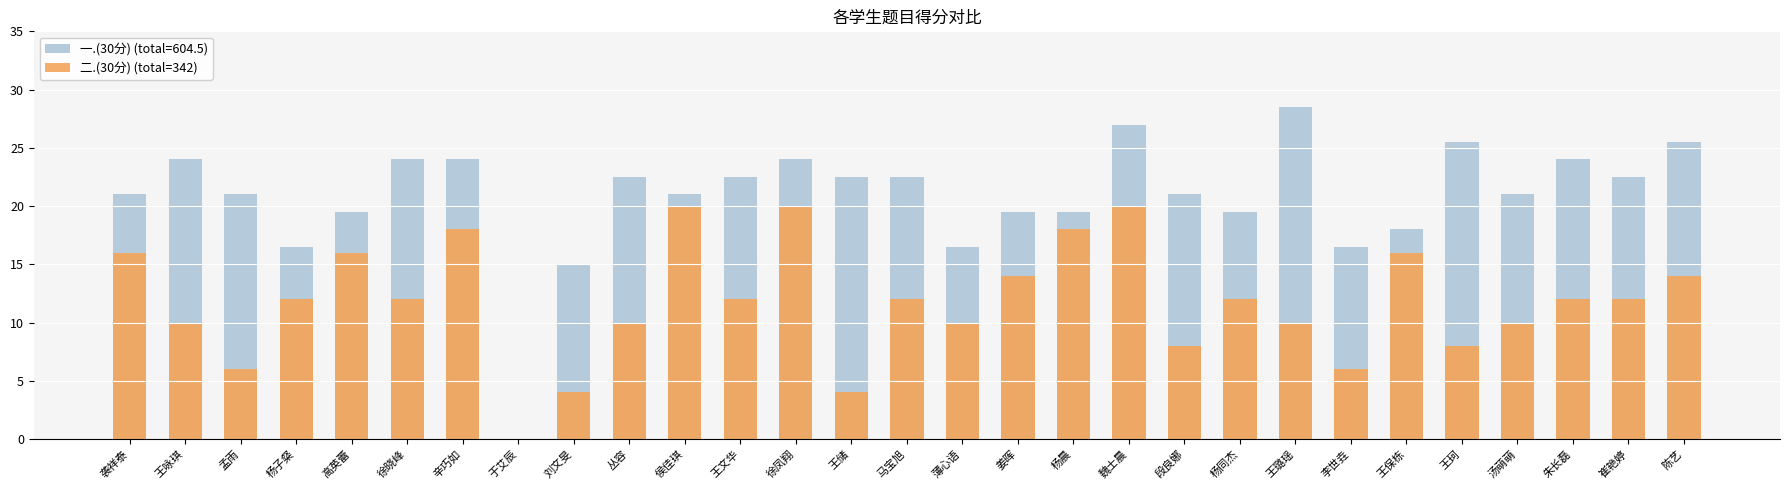

Reading right to left, what are all the values shown in this chart?

一.(30分): 陈艺=25.5	崔艳婷=22.5	朱长磊=24.0	汤萌萌=21.0	王珂=25.5	王保栋=18.0	李世垚=16.5	王璐瑶=28.5	杨同杰=19.5	段良娜=21.0	魏士晨=27.0	杨晨=19.5	姜晖=19.5	薄心语=16.5	马宝旭=22.5	王储=22.5	徐凤翔=24.0	王文华=22.5	侯佳琪=21.0	丛容=22.5	刘文旻=15.0	于艾辰=0.0	辛巧如=24.0	徐晓峰=24.0	高英蕾=19.5	杨子粲=16.5	孟雨=21.0	王咏琪=24.0	袭祥泰=21.0
二.(30分): 陈艺=14.0	崔艳婷=12.0	朱长磊=12.0	汤萌萌=10.0	王珂=8.0	王保栋=16.0	李世垚=6.0	王璐瑶=10.0	杨同杰=12.0	段良娜=8.0	魏士晨=20.0	杨晨=18.0	姜晖=14.0	薄心语=10.0	马宝旭=12.0	王储=4.0	徐凤翔=20.0	王文华=12.0	侯佳琪=20.0	丛容=10.0	刘文旻=4.0	于艾辰=0.0	辛巧如=18.0	徐晓峰=12.0	高英蕾=16.0	杨子粲=12.0	孟雨=6.0	王咏琪=10.0	袭祥泰=16.0